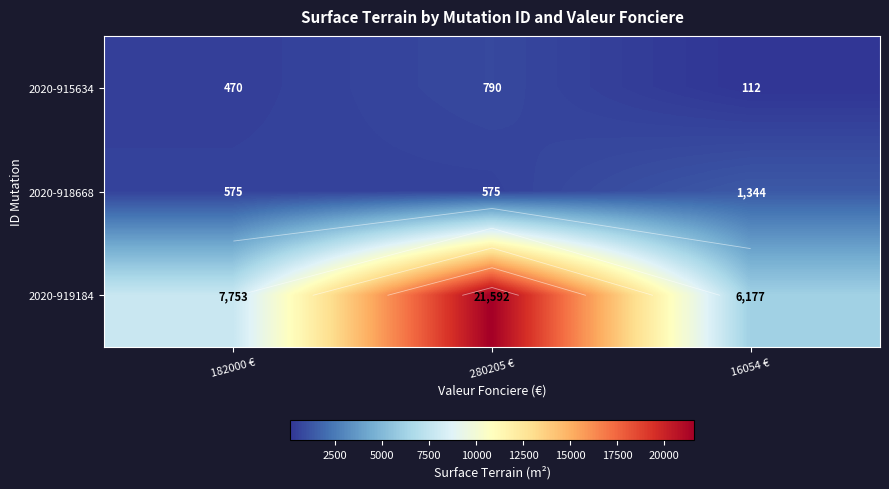

How many 2020-918668 values are between 575 and 1344?

3